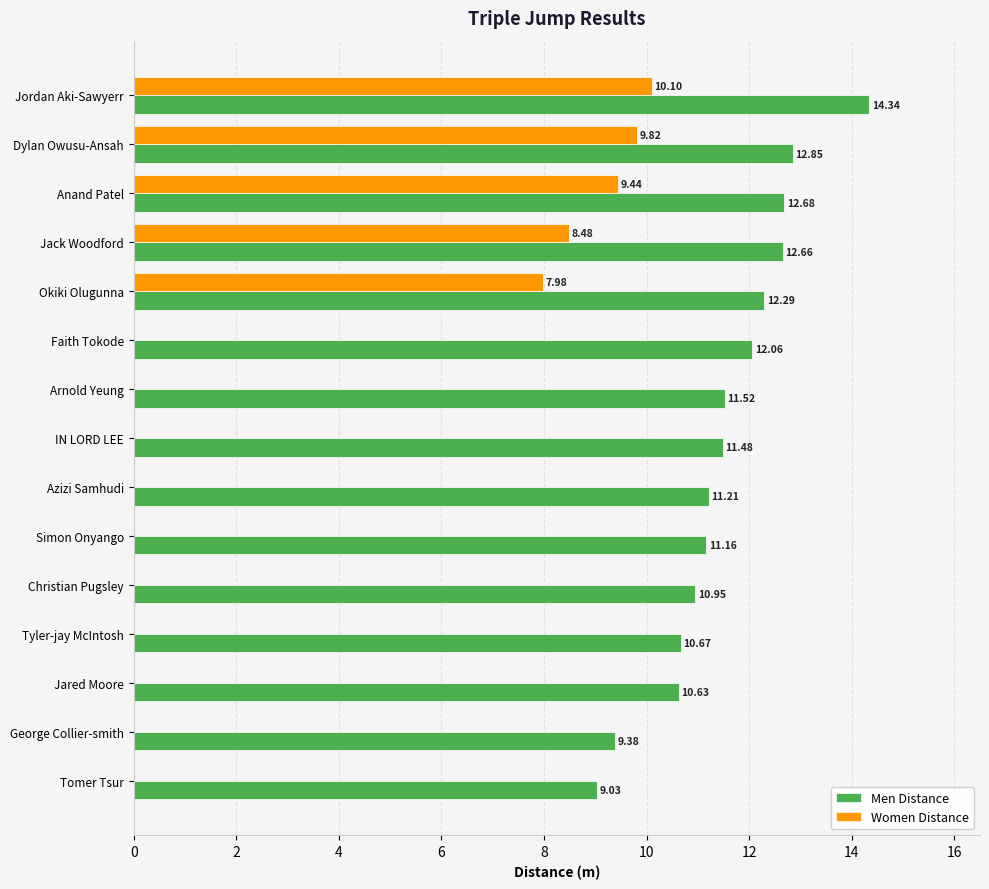

What is the total value across all series at Arnold Yeung?

11.5